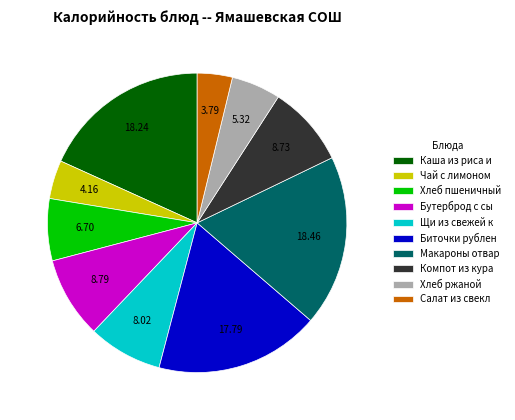

Is the sum of Салат из свекл and Хлеб ржаной greater than half?

No